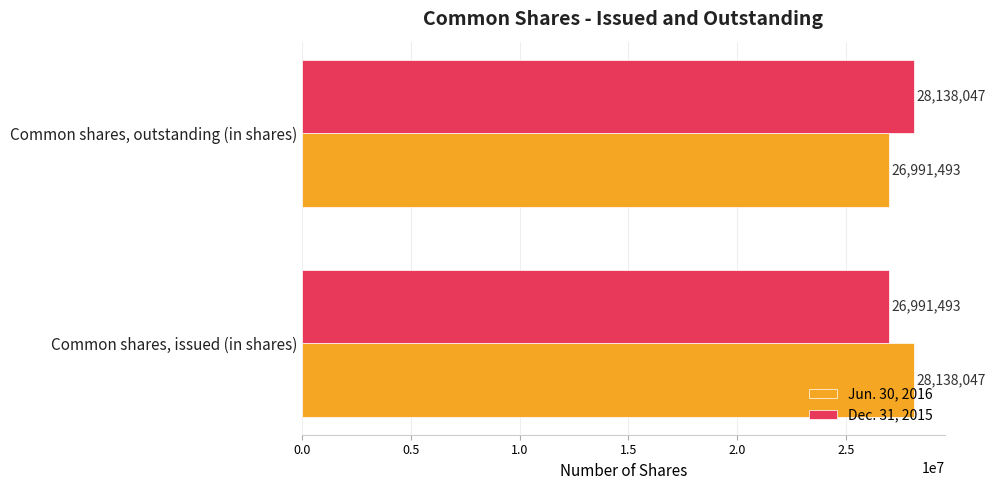

At how many categories does at least one series exceed 27955020?

2